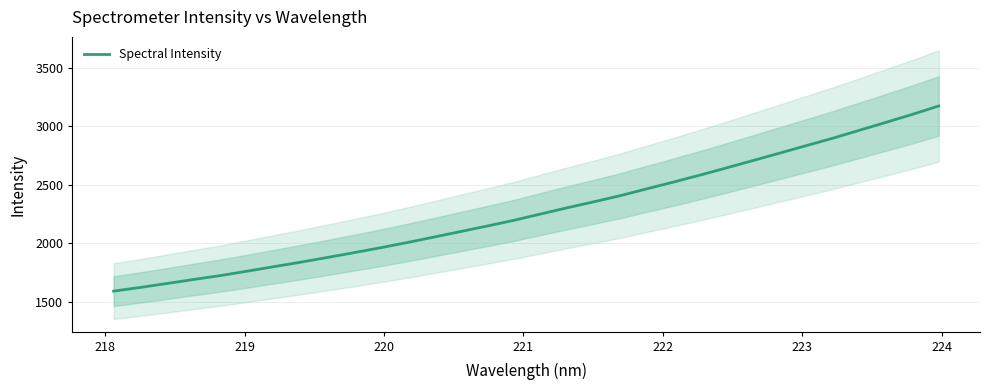

What is the value of the 21st point from the left?

2463.2